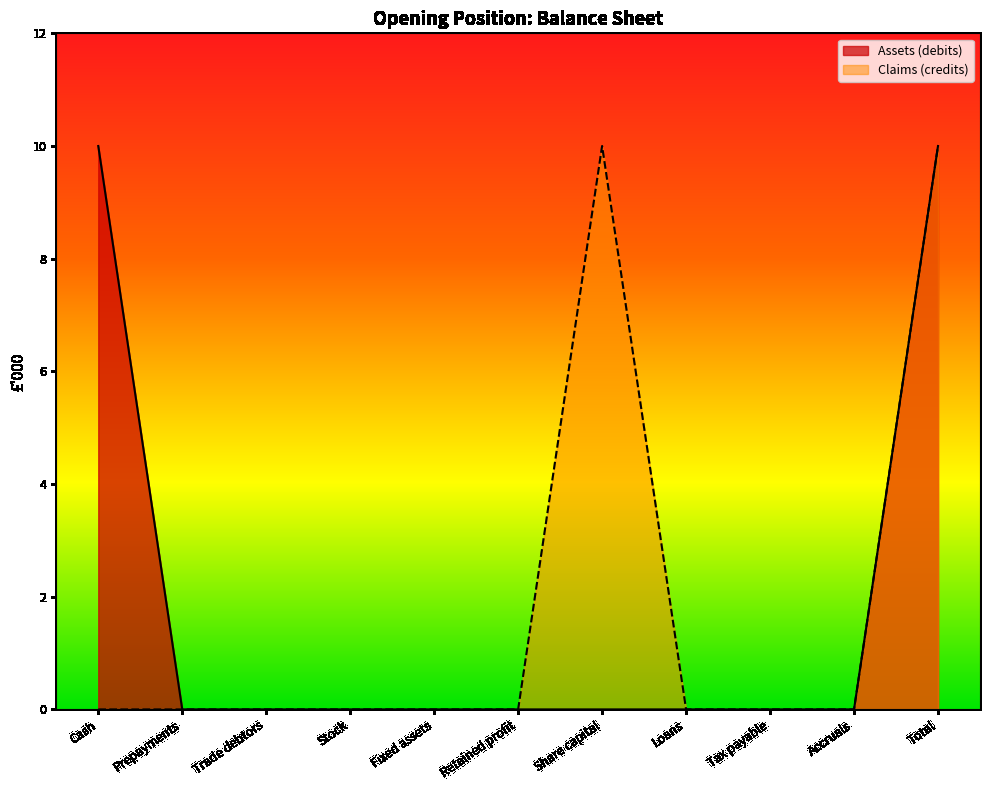

How many Claims (credits) values are between 0 and 1?

9